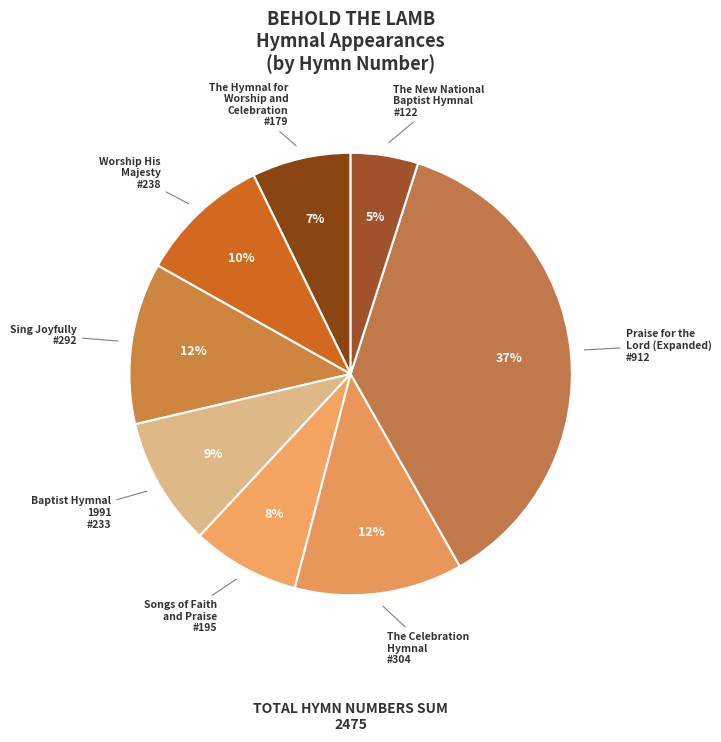

To the nearest percent, what percentage of the pie is The Hymnal for Worship and Celebration #179?

7%